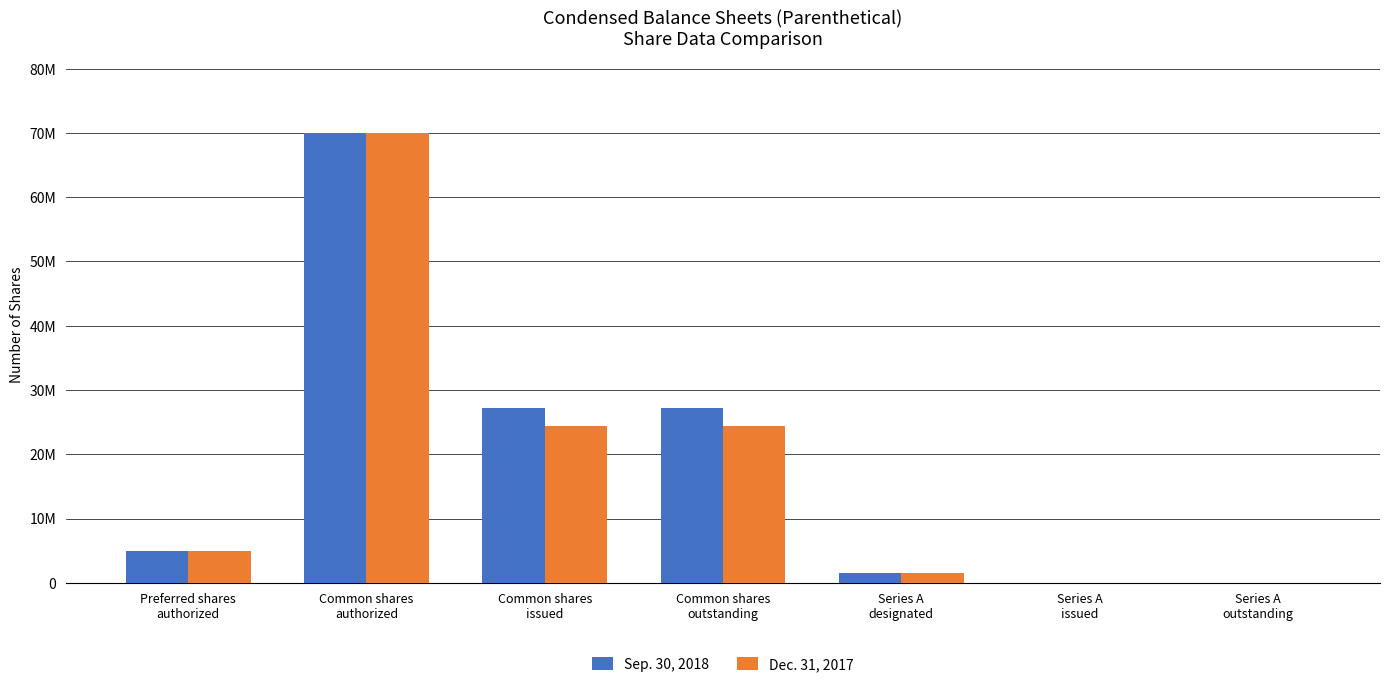

Which series has the widest spread of values?

Sep. 30, 2018